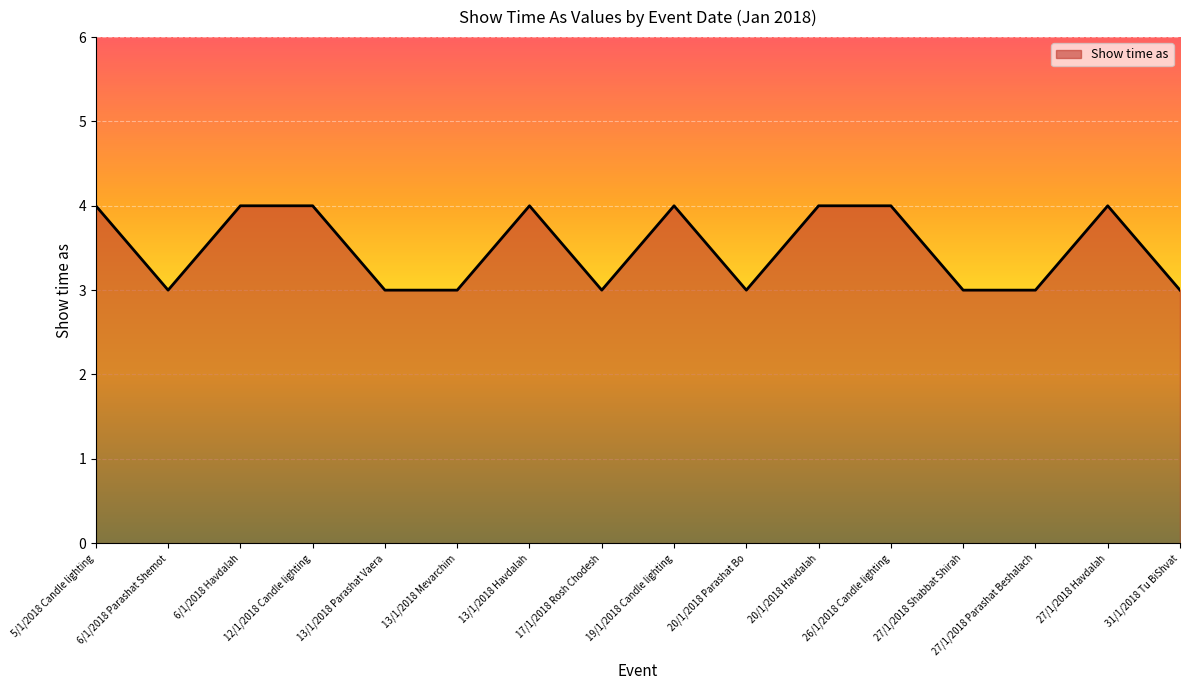

What is the difference between the second highest and second lowest values?

1